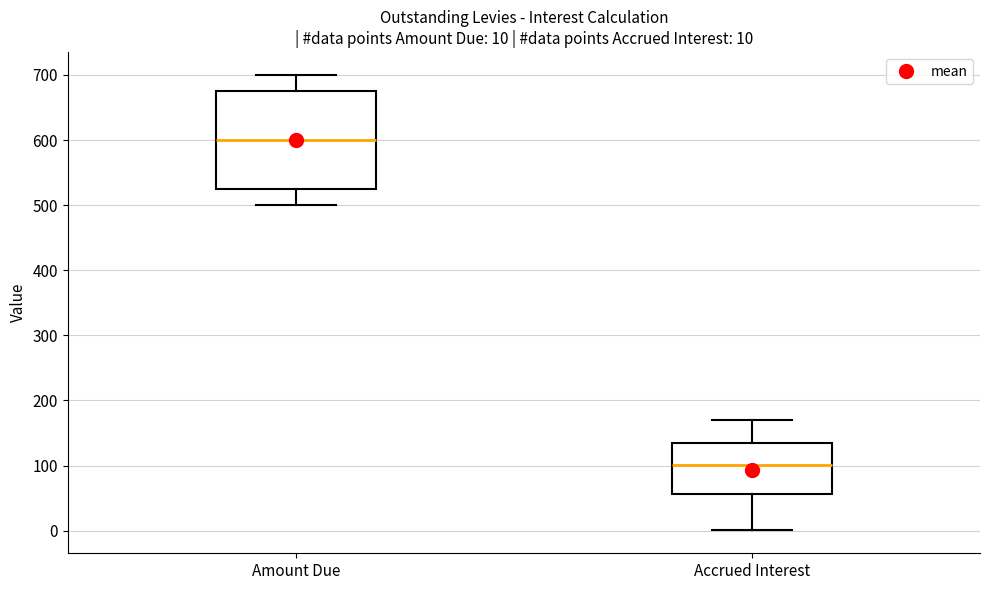

Which box is the tallest, from its lower edge to its upper edge?

Amount Due